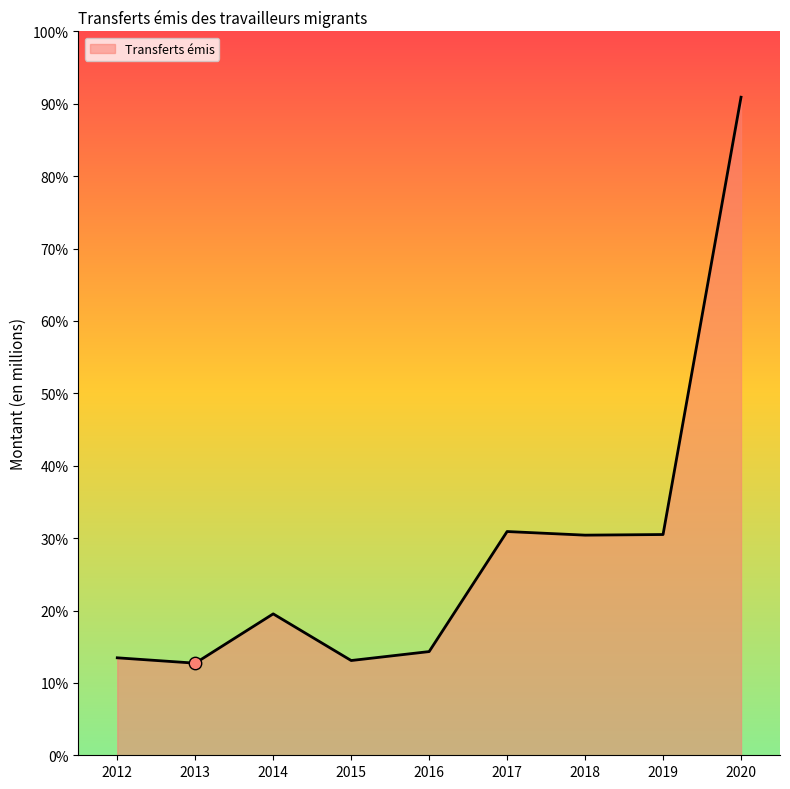

Which has a higher value, 2013 or 2018?

2018